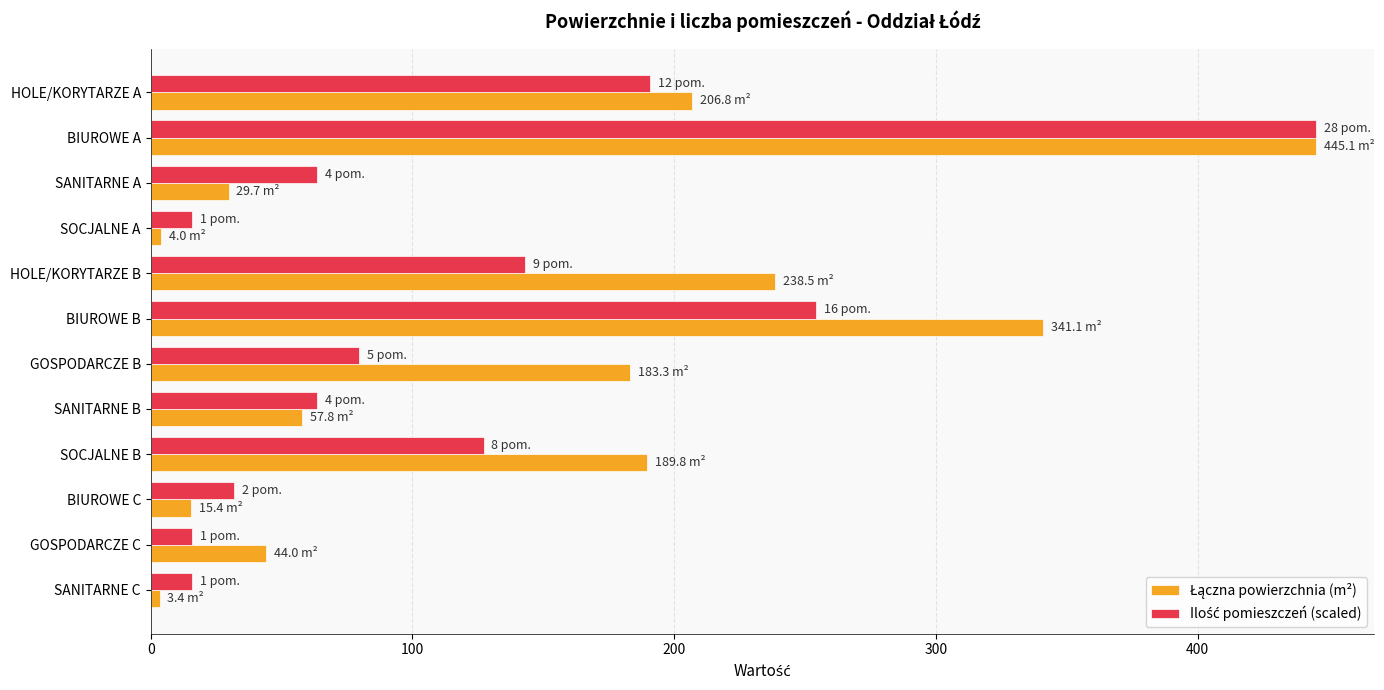

At which category is the sum across all series the highest?

BIUROWE A